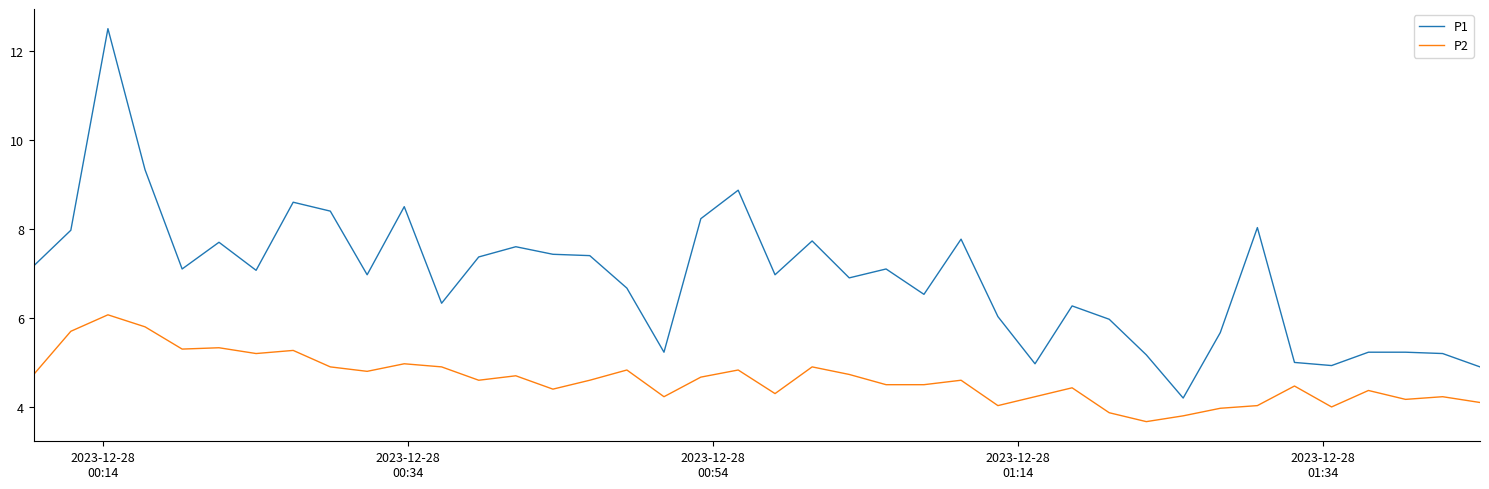

Which series has the largest total across all categories?

P1